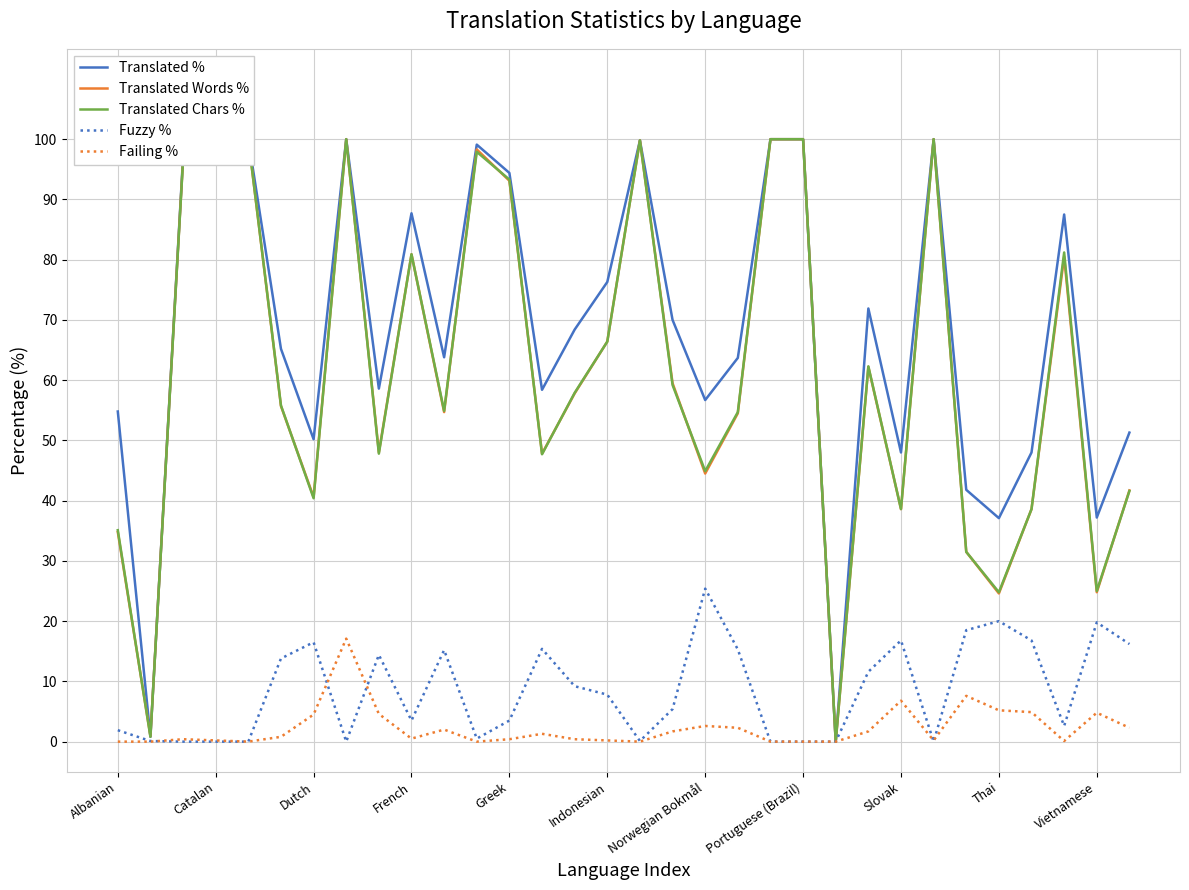

The value of Fuzzy % at Portuguese (Brazil) is 0.0. True or false?

True